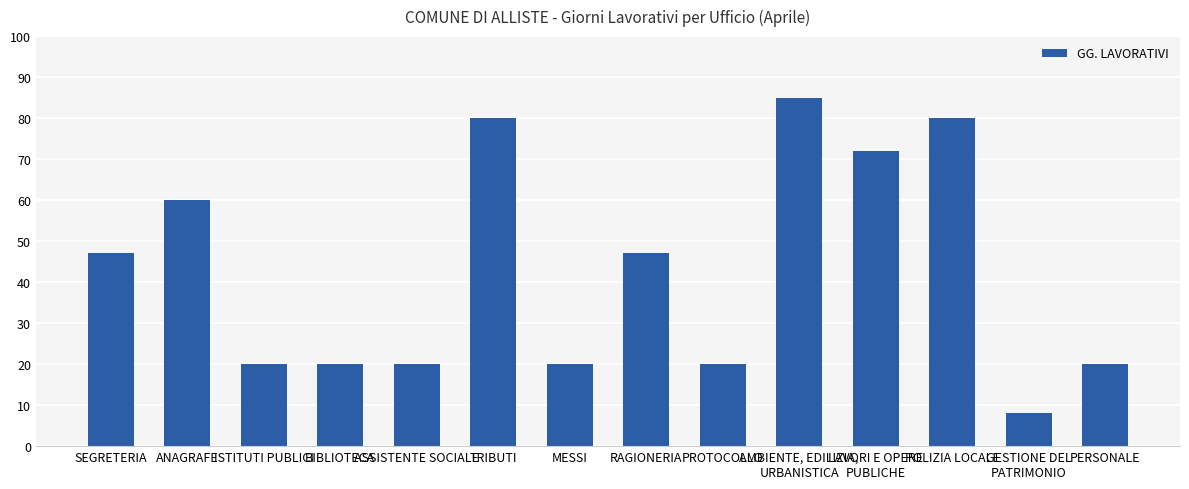

What is the label of the 1st bar from the right?

PERSONALE